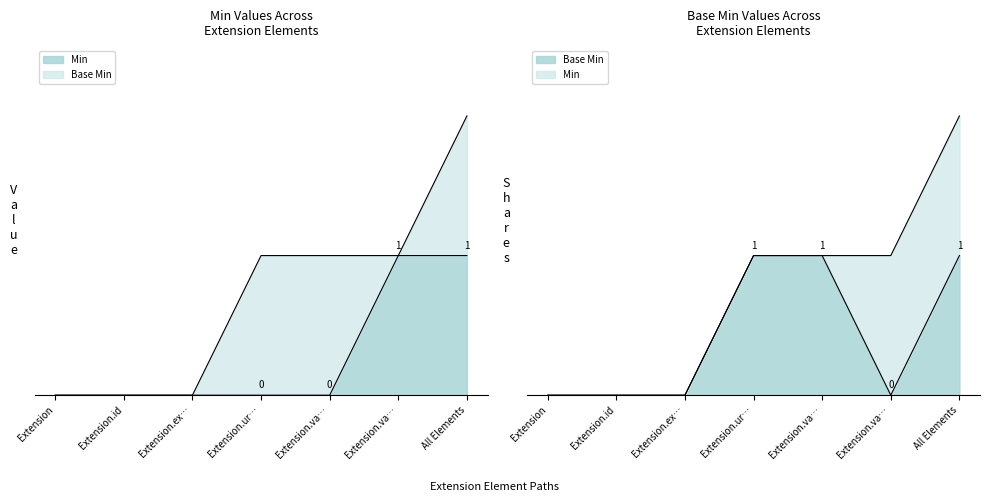

What is the total value across all series at Extension.va…?

1